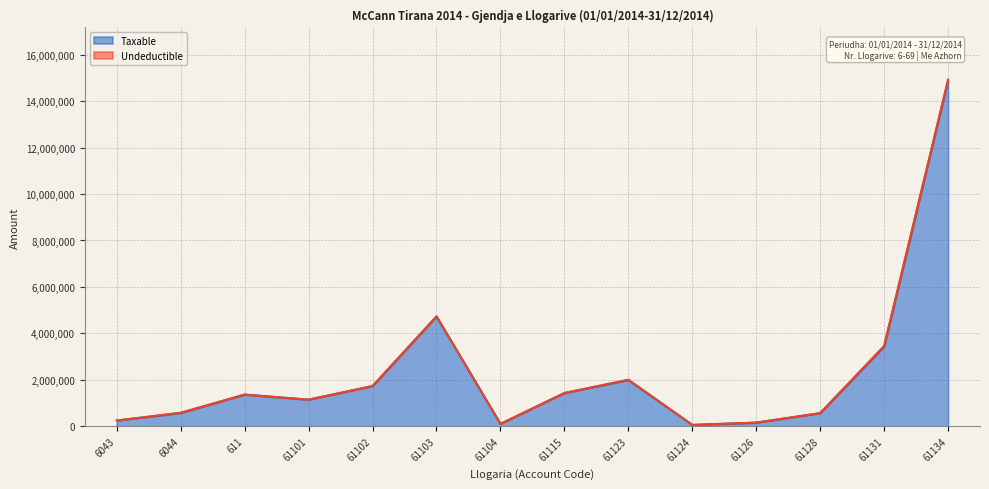

Rank the categories by value from highest to lowest.

61134, 61103, 61131, 61123, 61102, 61115, 611, 61101, 6044, 61128, 6043, 61126, 61104, 61124